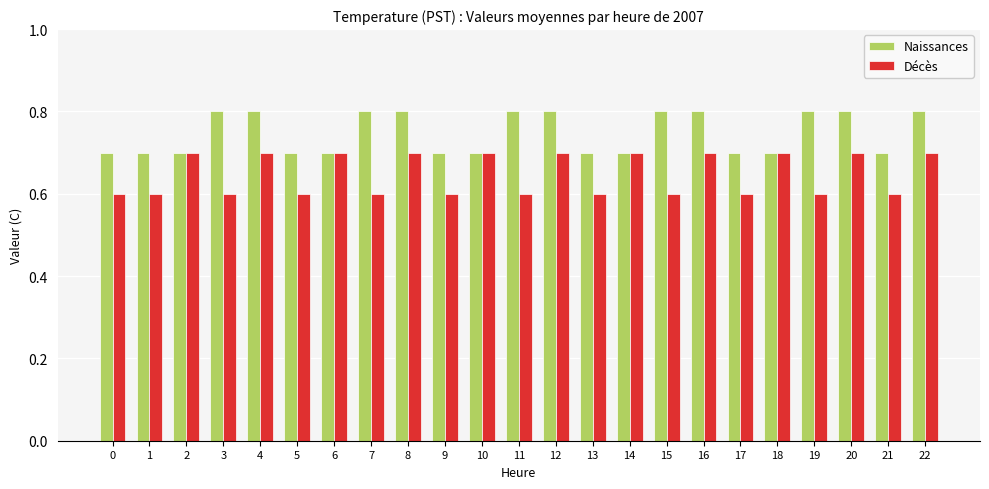

Are the bars horizontal?

No